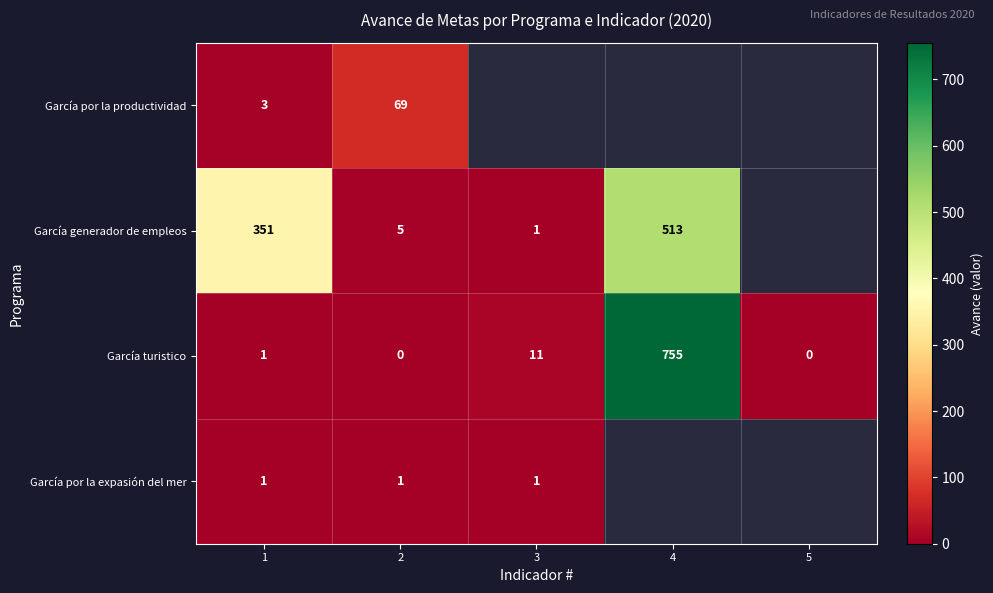

At how many categories does at least one series exceed 193?

2